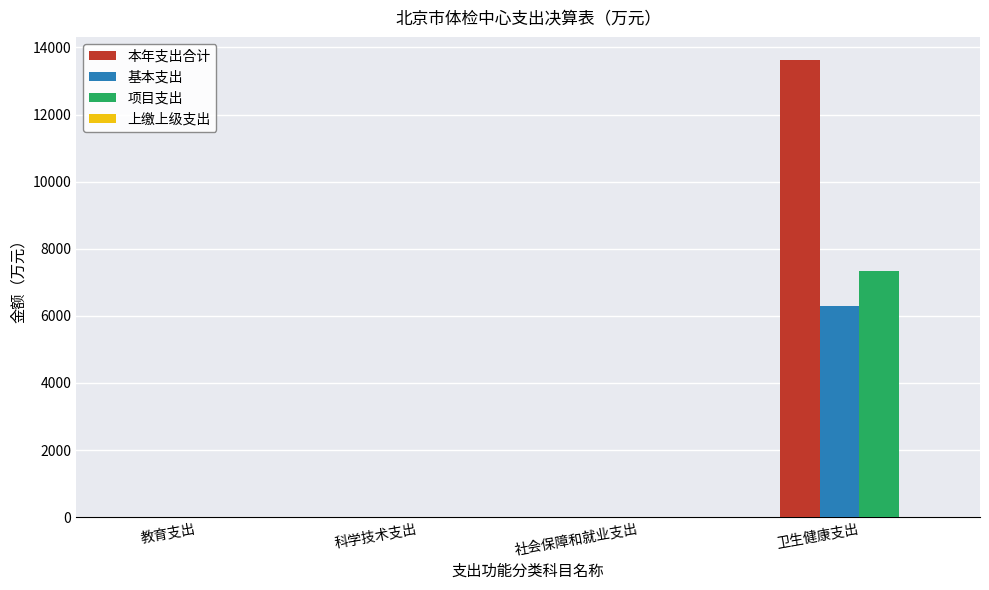

Are the bars grouped side by side (vs. stacked)?

Yes